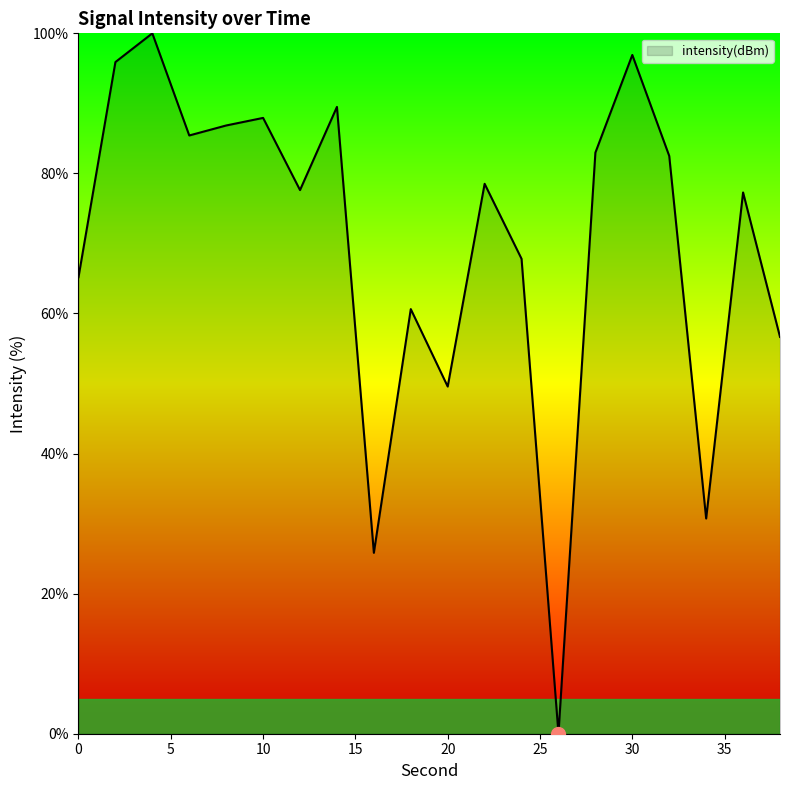

What is the average value?

69.9